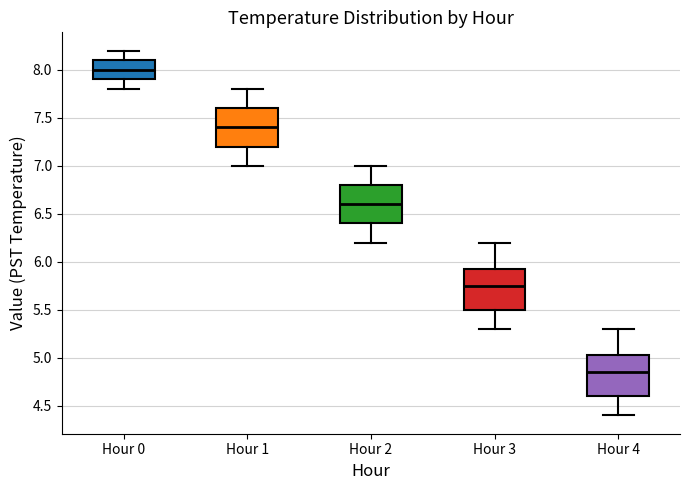

Which box's median line is the highest?

Hour 0